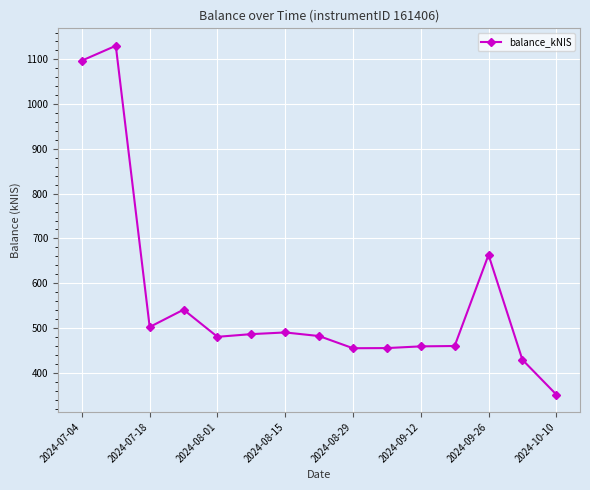

How many values are below 481?

7